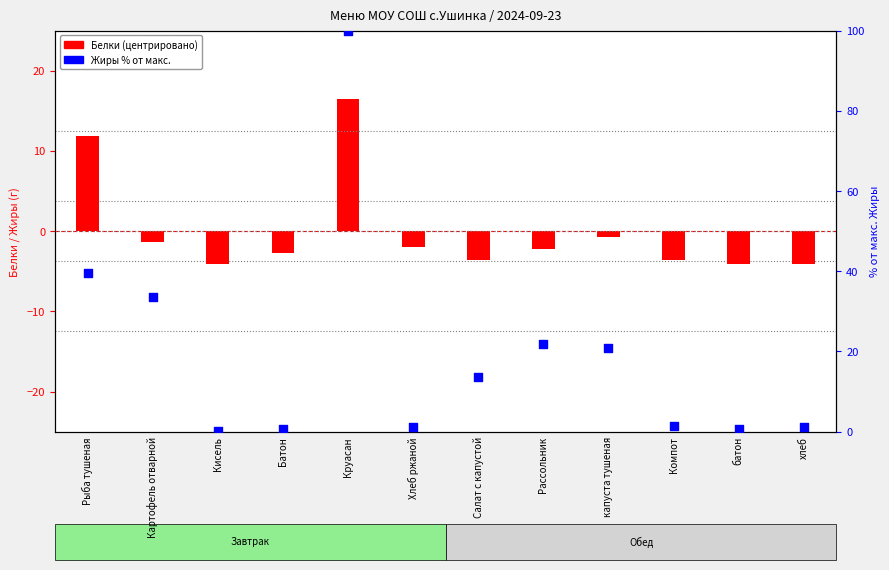

What is the total value across all series at Рассольник?

19.6